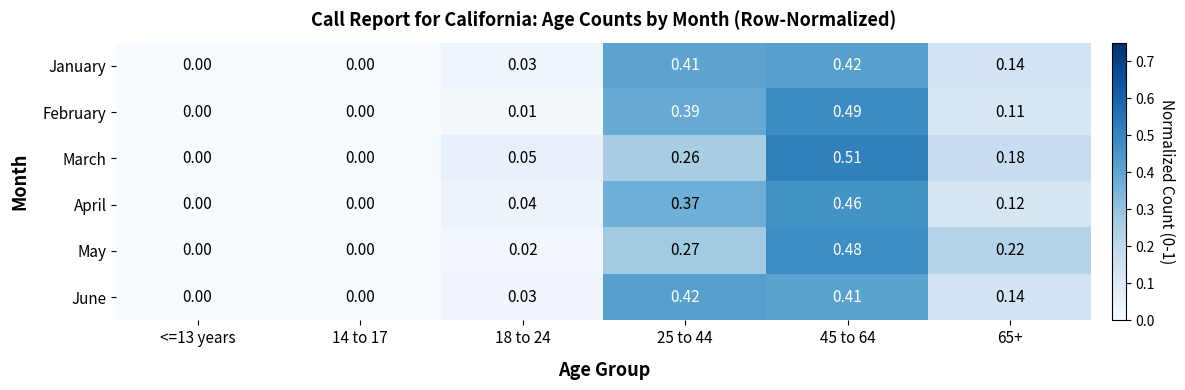

Between <=13 years and 18 to 24, which series saw the biggest shift?

March